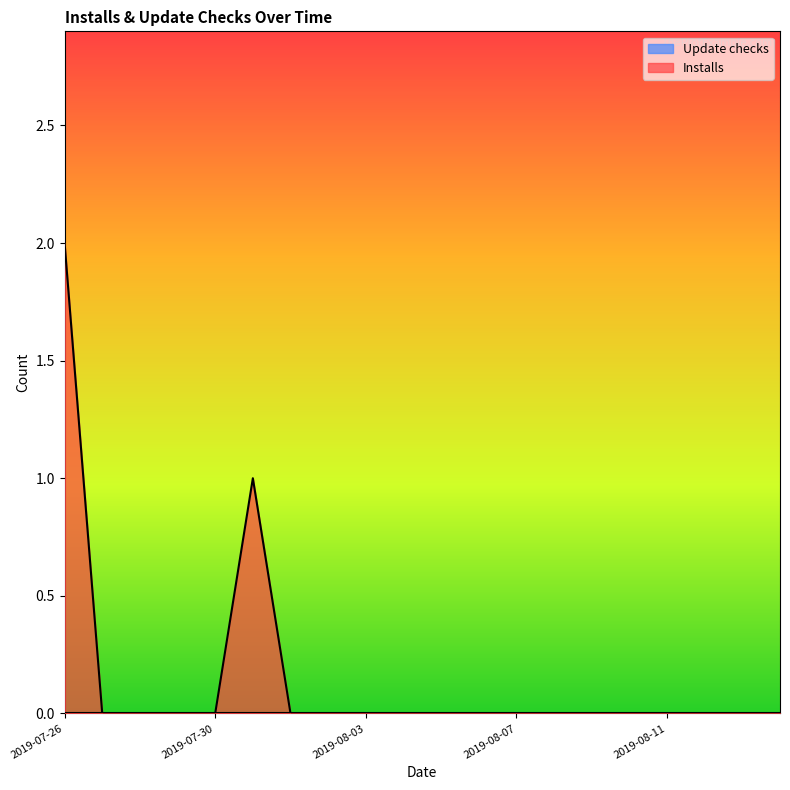

Reading right to left, transcribe all the data shown in this chart.

0	0	0	0	0	0	0	0	0	0	0	0	0	0	1	0	0	0	0	2